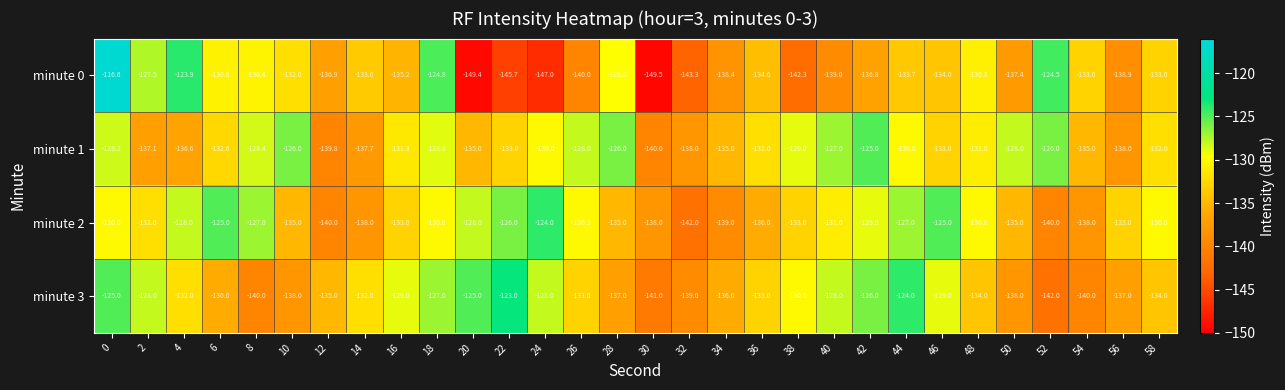

The minute 2 series shows -220.8 at 6. True or false?

False